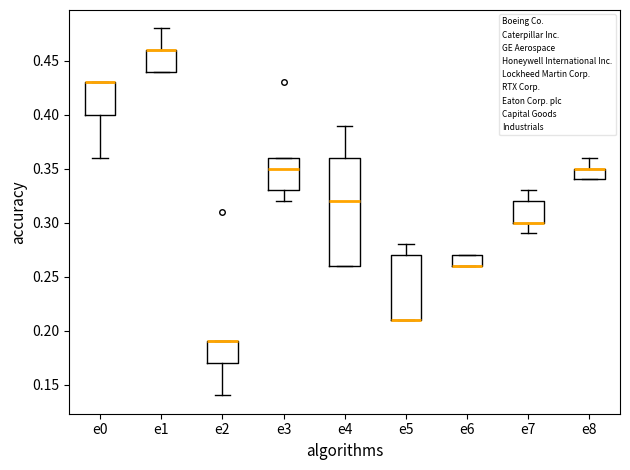

Comparing the boxes themselves (not the whiskers), which one is the tallest?

e4